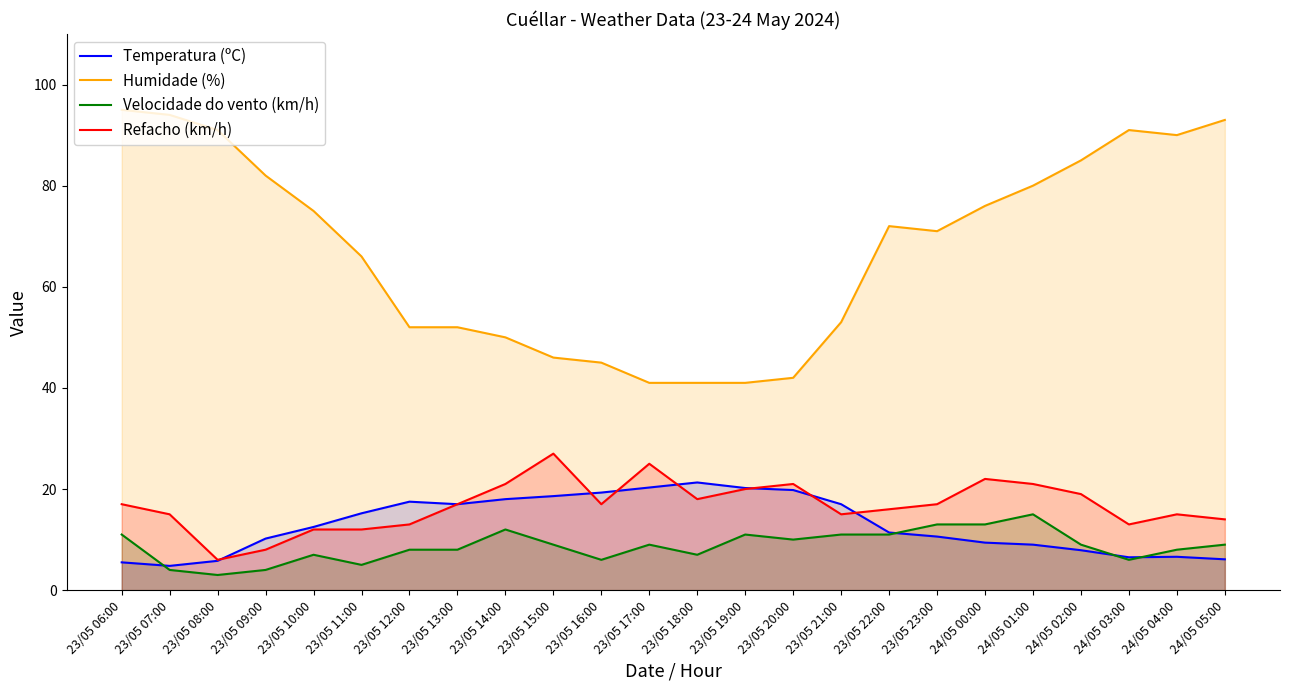

How many interior local peaks does the Velocidade do vento (km/h) series have?

5